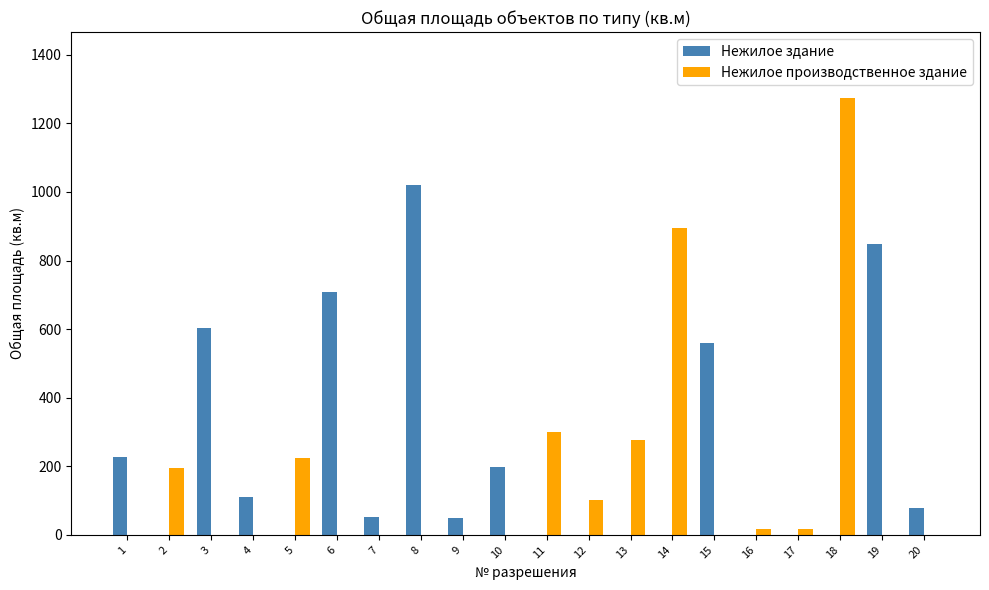

Between 1 and 9, which series saw the biggest shift?

Нежилое здание